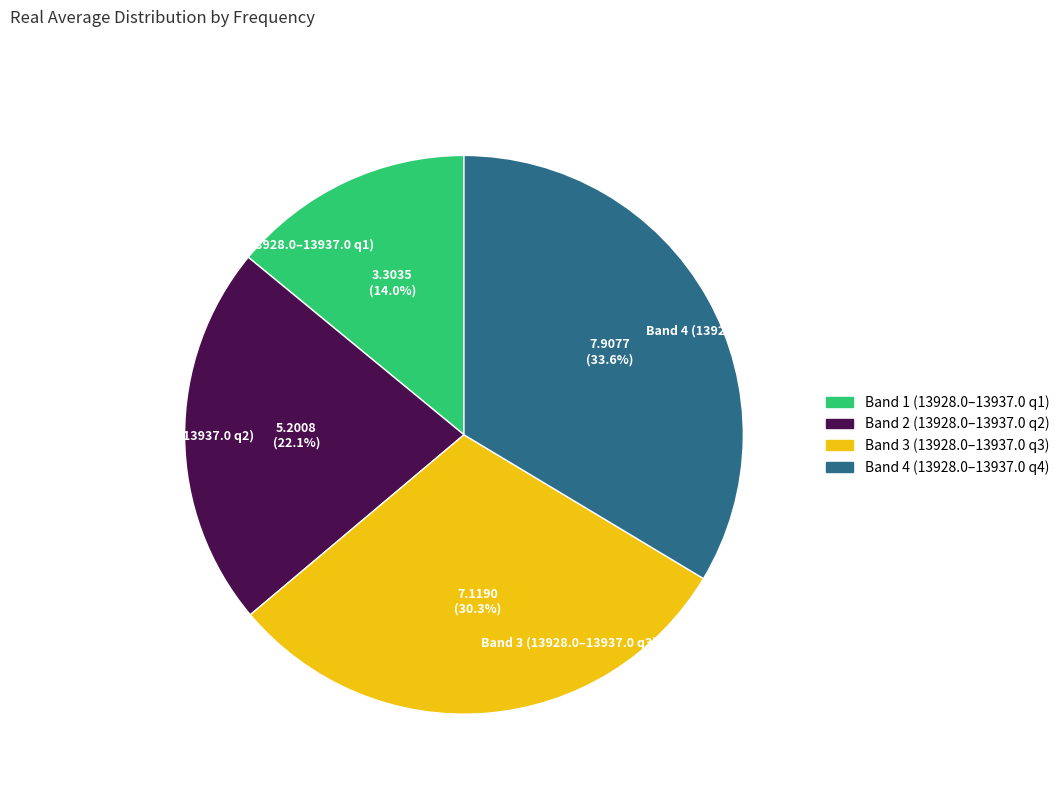

Which slice is the largest?

Band 4 (13928.0–13937.0 q4)